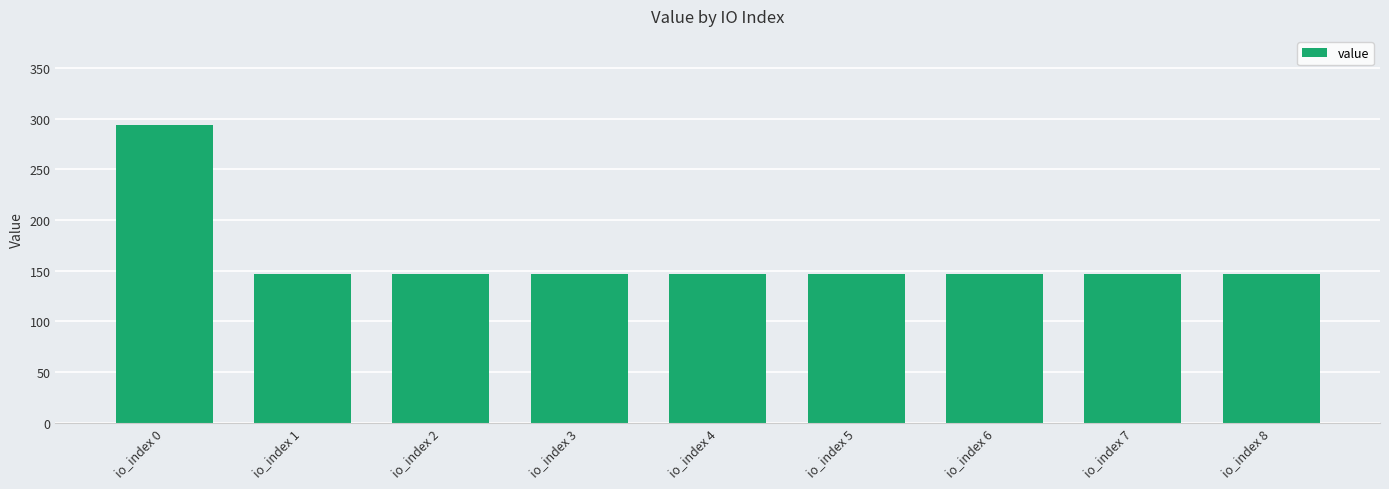

Approximately how many times larger is the value at io_index 2 compared to io_index 7?

1.0